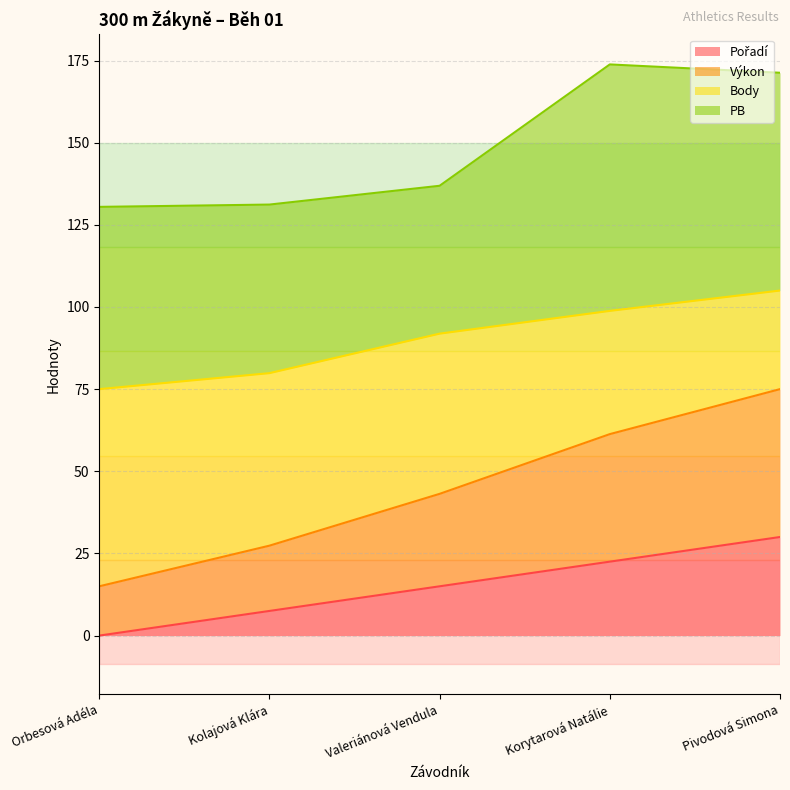

What is the value of the Výkon point at the 4th from the left?

61.3